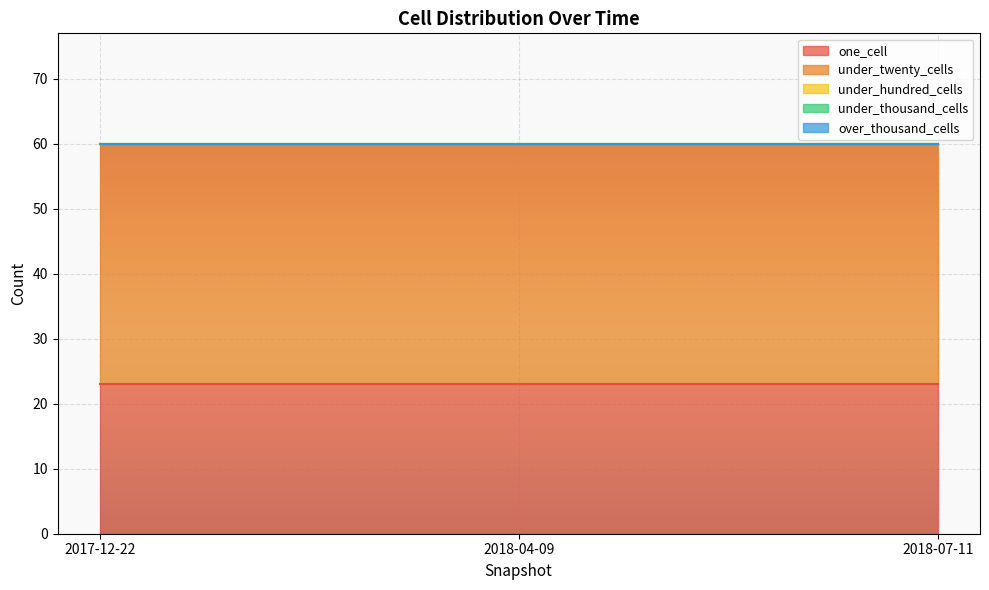

What value does the one_cell series have at 2017-12-22?

23